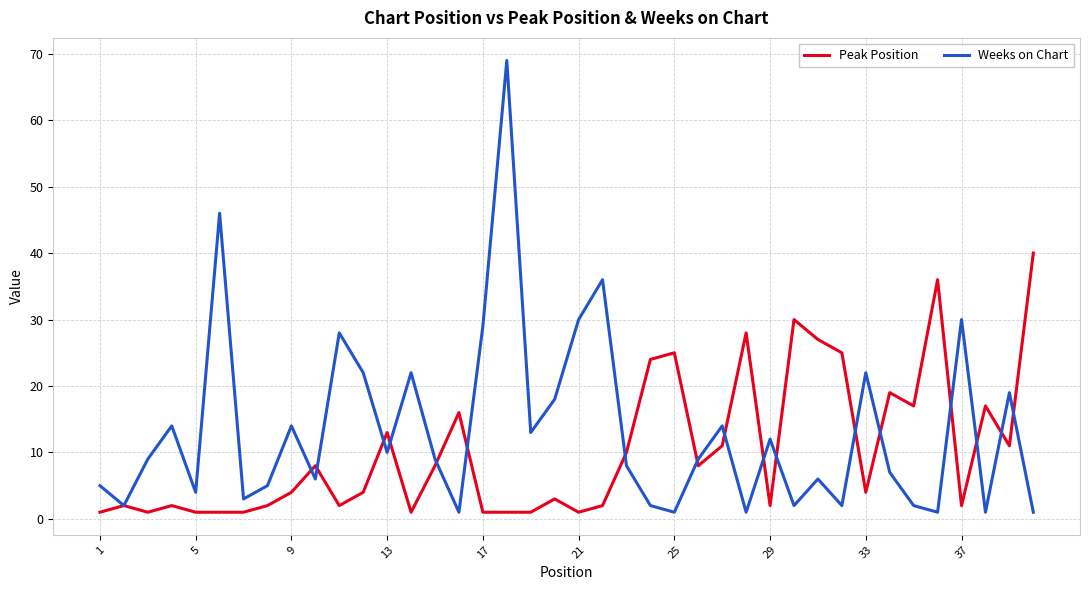

True or false: Peak Position and Weeks on Chart intersect in this chart.

True